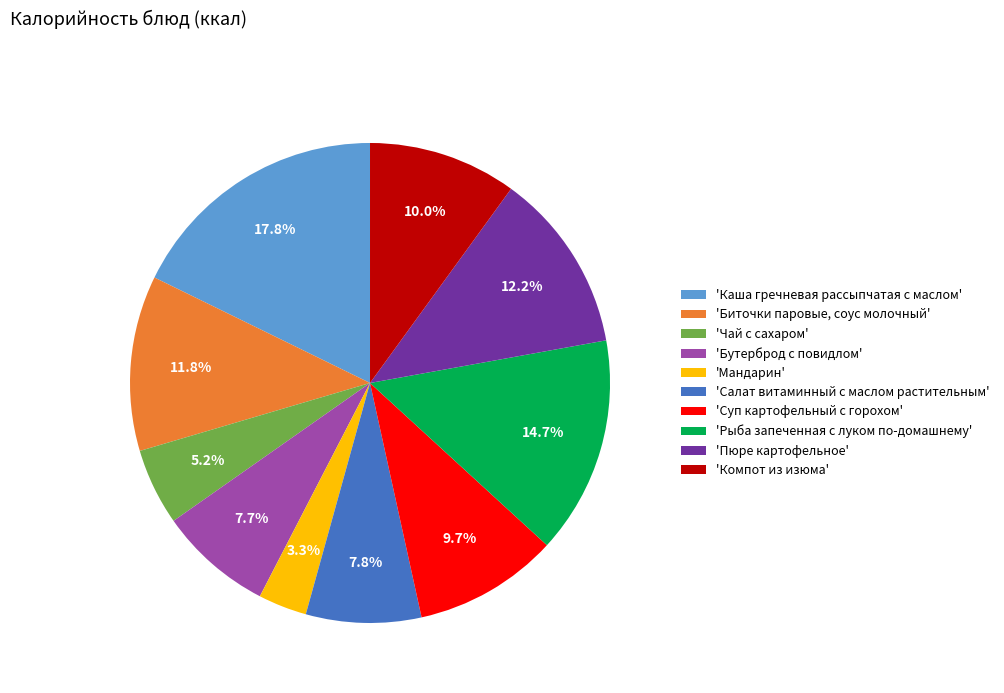

Which has a higher value, 'Биточки паровые, соус молочный' or 'Чай с сахаром'?

'Биточки паровые, соус молочный'